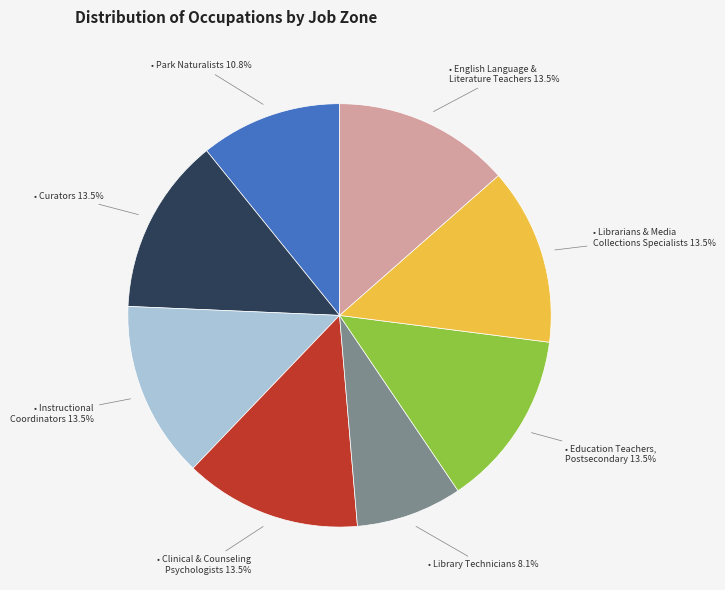

Count the number of slices in the pie.

8